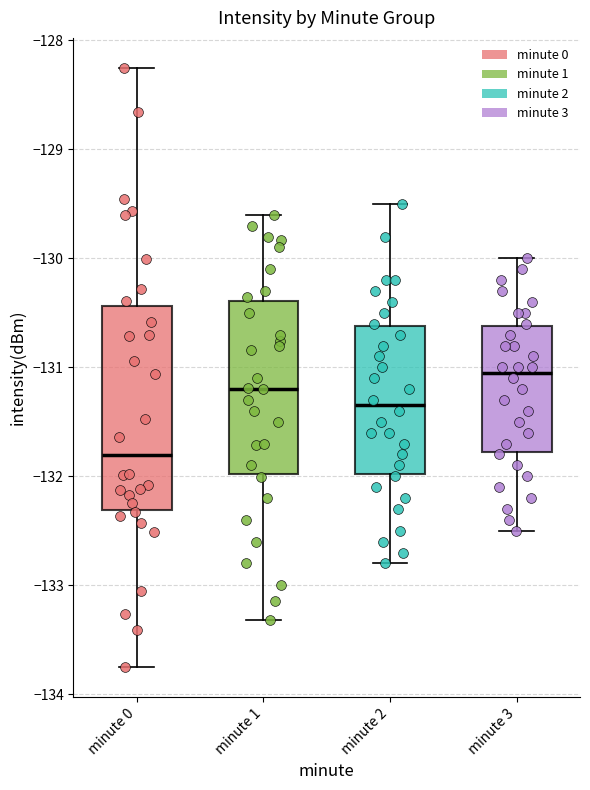

Reading left to right, transcribe this box plot: for each box, give where its median line is, the range the box spans, and where its two whiskers end, as read against the y-axis. The values are not printed on the chart, so give them approximately, as read against the axis.

minute 0: median -131.8, box -132.3 to -130.4, whiskers -133.8 to -128.3
minute 1: median -131.2, box -132.0 to -130.4, whiskers -133.3 to -129.6
minute 2: median -131.3, box -132.0 to -130.6, whiskers -132.8 to -129.5
minute 3: median -131.0, box -131.8 to -130.6, whiskers -132.5 to -130.0